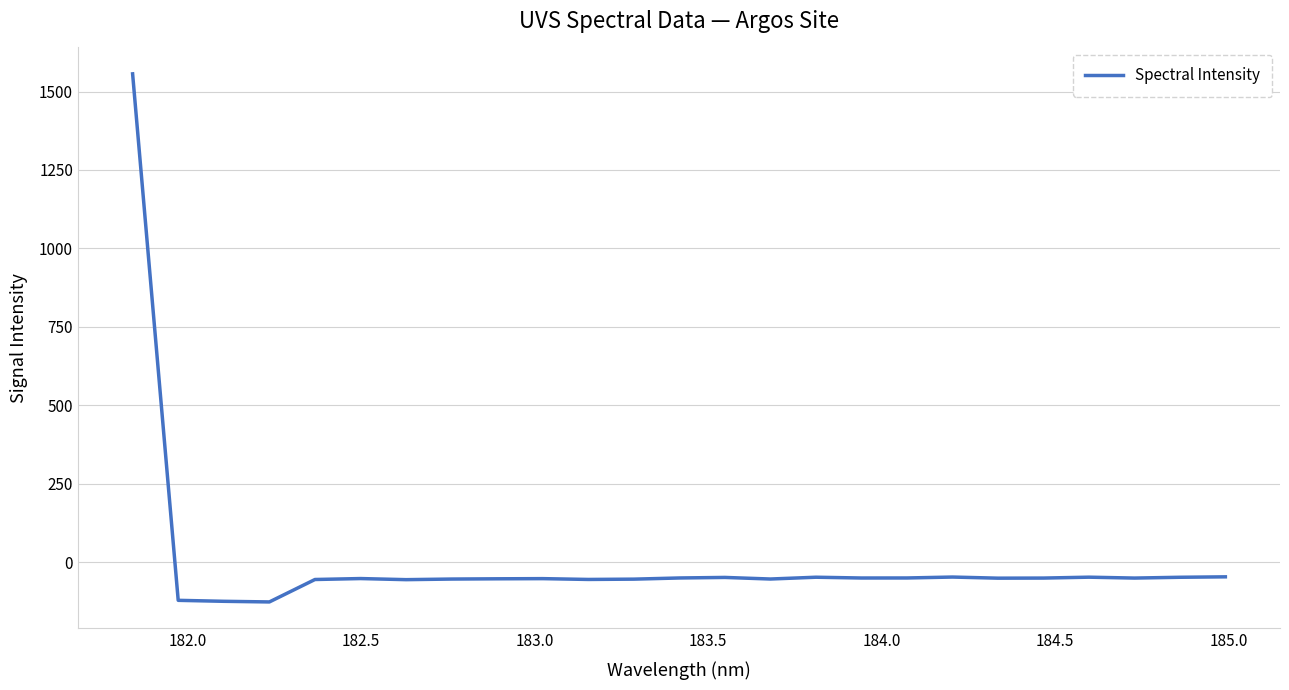

What is the difference between the maximum and minimum values?

1682.5